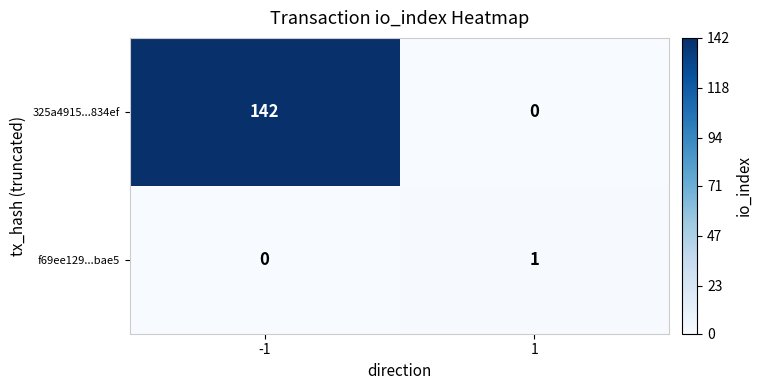

What is the spread (max minus min) of values at -1?

142